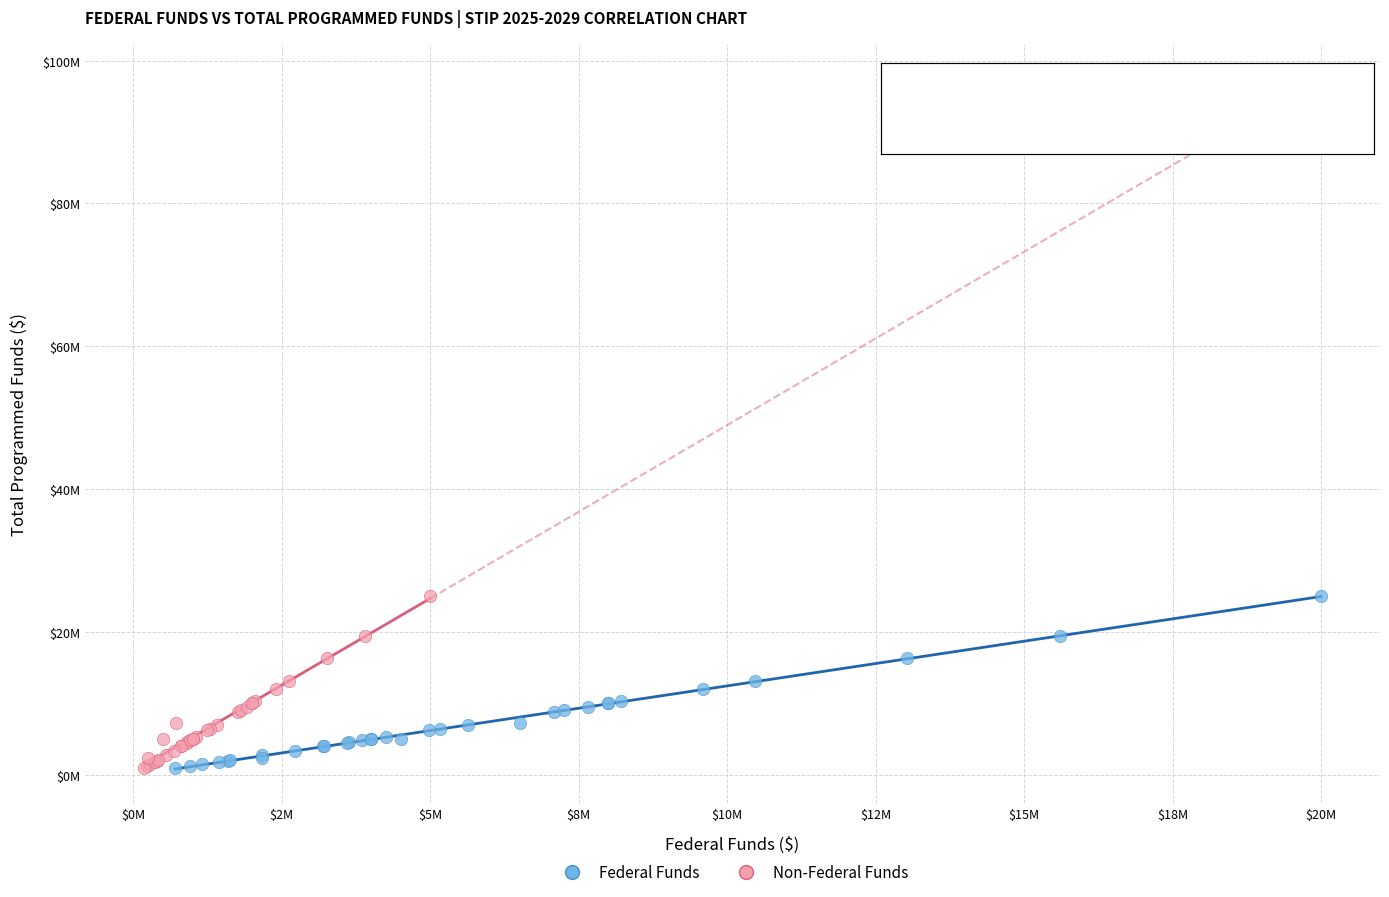

What are all the series names shown in the legend?

Federal Funds, Non-Federal Funds